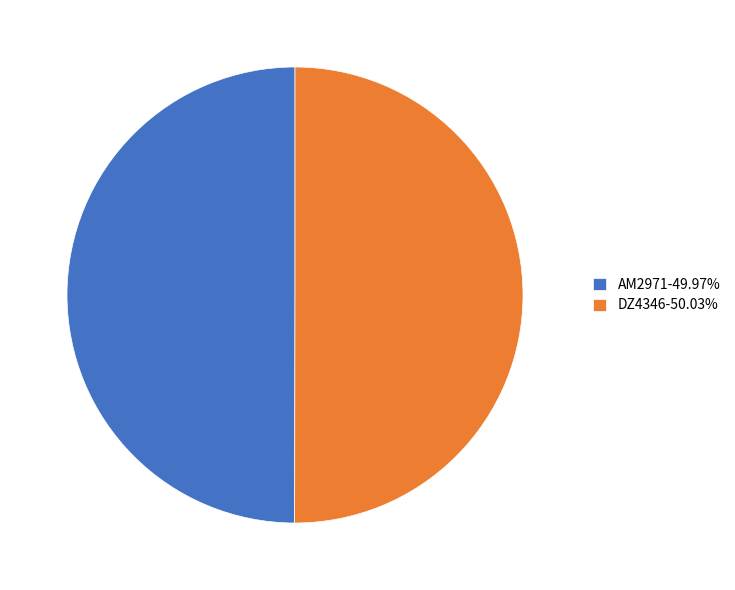

Approximately how many times larger is the value at DZ4346-50.03% compared to AM2971-49.97%?

1.0